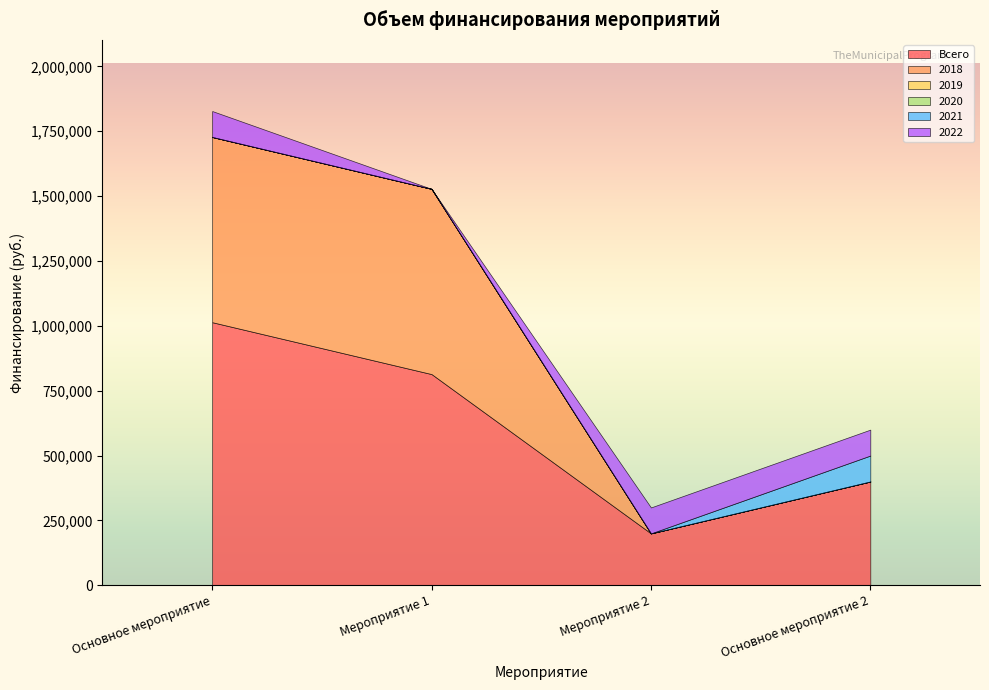

Between Мероприятие 1 and Мероприятие 2, which series saw the biggest shift?

2018